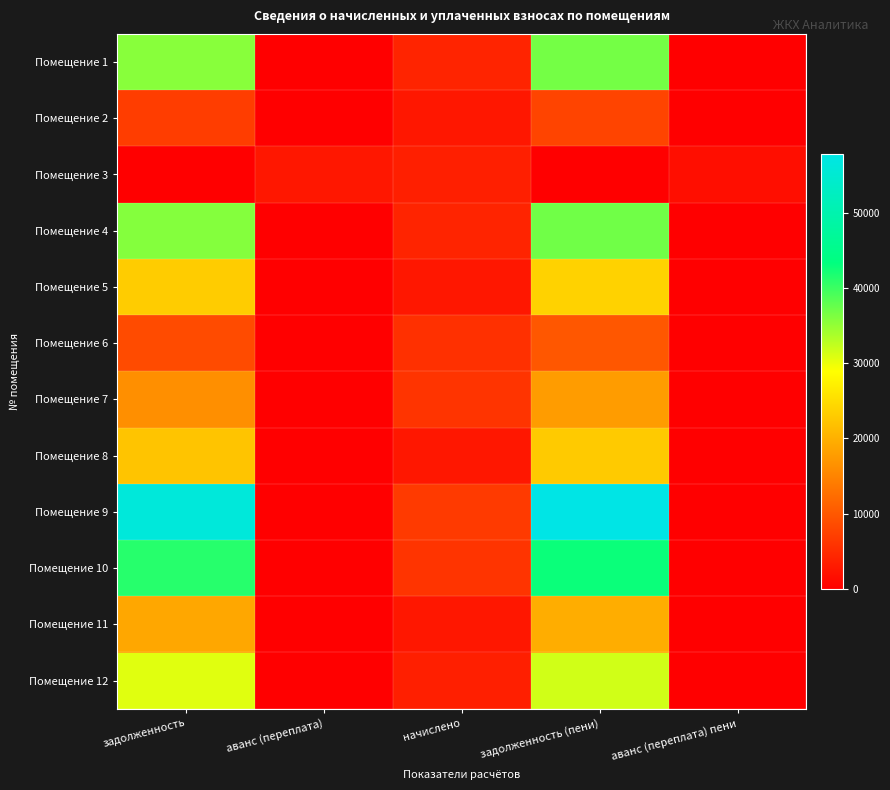

Reading left to right, transcribe all the data shown in this chart.

Помещение 1: задолженность=35691.1	аванс (переплата)=0.0	начислено=4240.8	задолженность (пени)=36751.3	аванс (переплата) пени=0.0
Помещение 2: задолженность=7098.0	аванс (переплата)=0.0	начислено=2790.0	задолженность (пени)=7795.5	аванс (переплата) пени=0.0
Помещение 3: задолженность=0.0	аванс (переплата)=2718.2	начислено=3645.6	задолженность (пени)=0.0	аванс (переплата) пени=1806.8
Помещение 4: задолженность=35879.0	аванс (переплата)=0.0	начислено=4263.1	задолженность (пени)=36944.8	аванс (переплата) пени=0.0
Помещение 5: задолженность=23230.5	аванс (переплата)=0.0	начислено=2760.2	задолженность (пени)=23920.6	аванс (переплата) пени=0.0
Помещение 6: задолженность=8588.8	аванс (переплата)=0.0	начислено=5542.8	задолженность (пени)=9974.5	аванс (переплата) пени=0.0
Помещение 7: задолженность=16316.6	аванс (переплата)=0.0	начислено=6056.2	задолженность (пени)=17830.7	аванс (переплата) пени=0.0
Помещение 8: задолженность=22260.6	аванс (переплата)=0.0	начислено=2790.0	задолженность (пени)=22958.1	аванс (переплата) пени=0.0
Помещение 9: задолженность=56166.7	аванс (переплата)=0.0	начислено=6673.7	задолженность (пени)=57835.1	аванс (переплата) пени=0.0
Помещение 10: задолженность=41201.0	аванс (переплата)=0.0	начислено=6056.2	задолженность (пени)=42715.1	аванс (переплата) пени=0.0
Помещение 11: задолженность=18980.8	аванс (переплата)=0.0	начислено=2790.0	задолженность (пени)=19678.3	аванс (переплата) пени=0.0
Помещение 12: задолженность=30619.4	аванс (переплата)=0.0	начислено=3638.2	задолженность (пени)=31528.9	аванс (переплата) пени=0.0